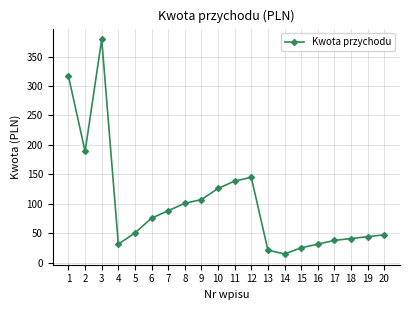

Which label corresponds to the largest value in the chart?

3